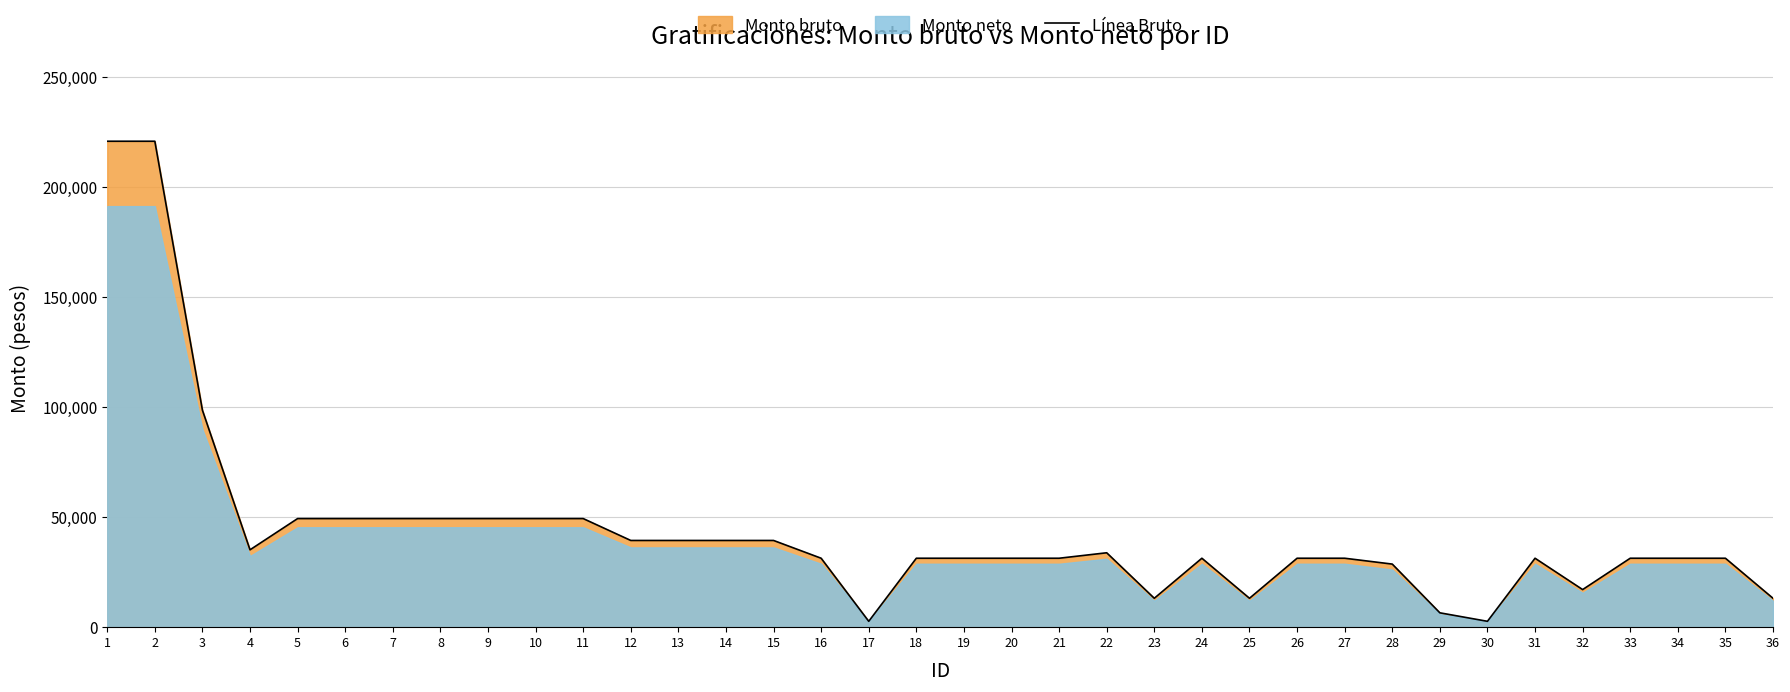

The value at 19 is 18323.9. True or false?

False